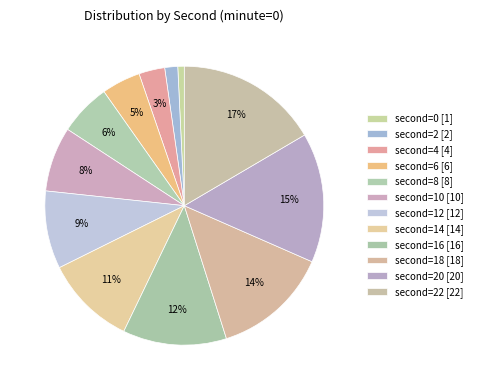

Count the number of slices in the pie.

12